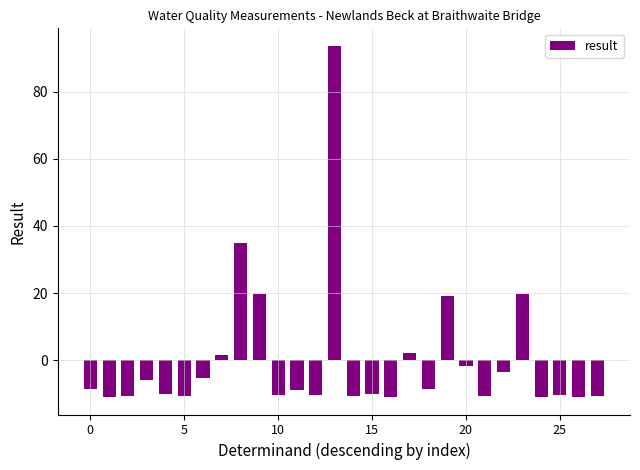

What is the smallest value displayed?

-11.0